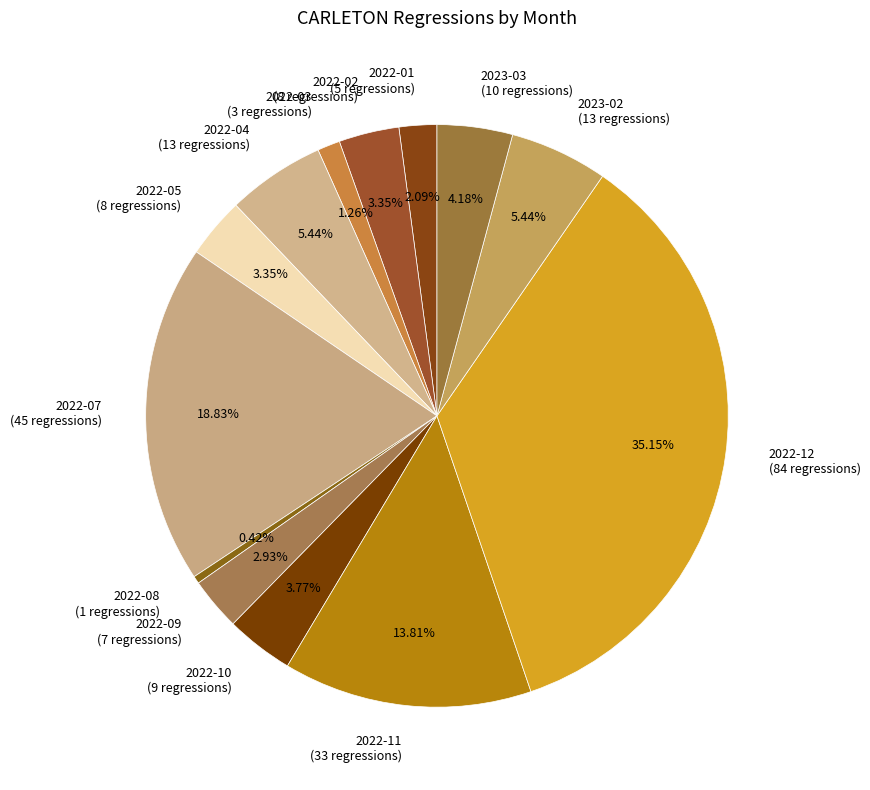

True or false: 2022-02 accounts for 3% of the total.

True